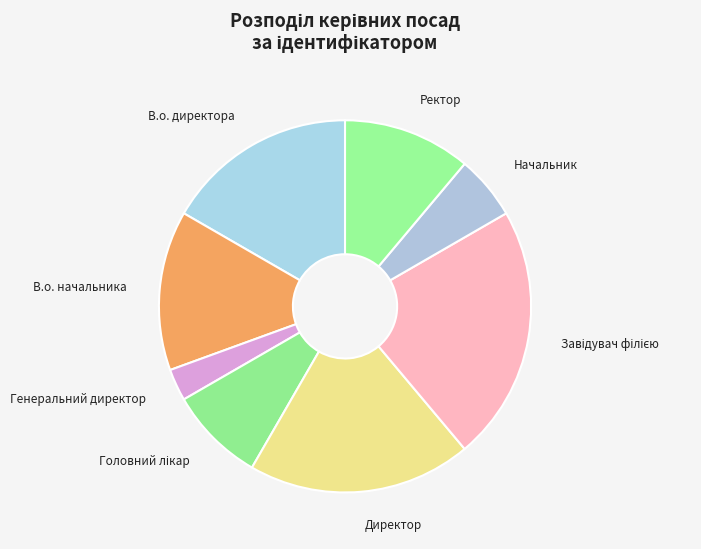

True or false: Ректор accounts for 20% of the total.

False